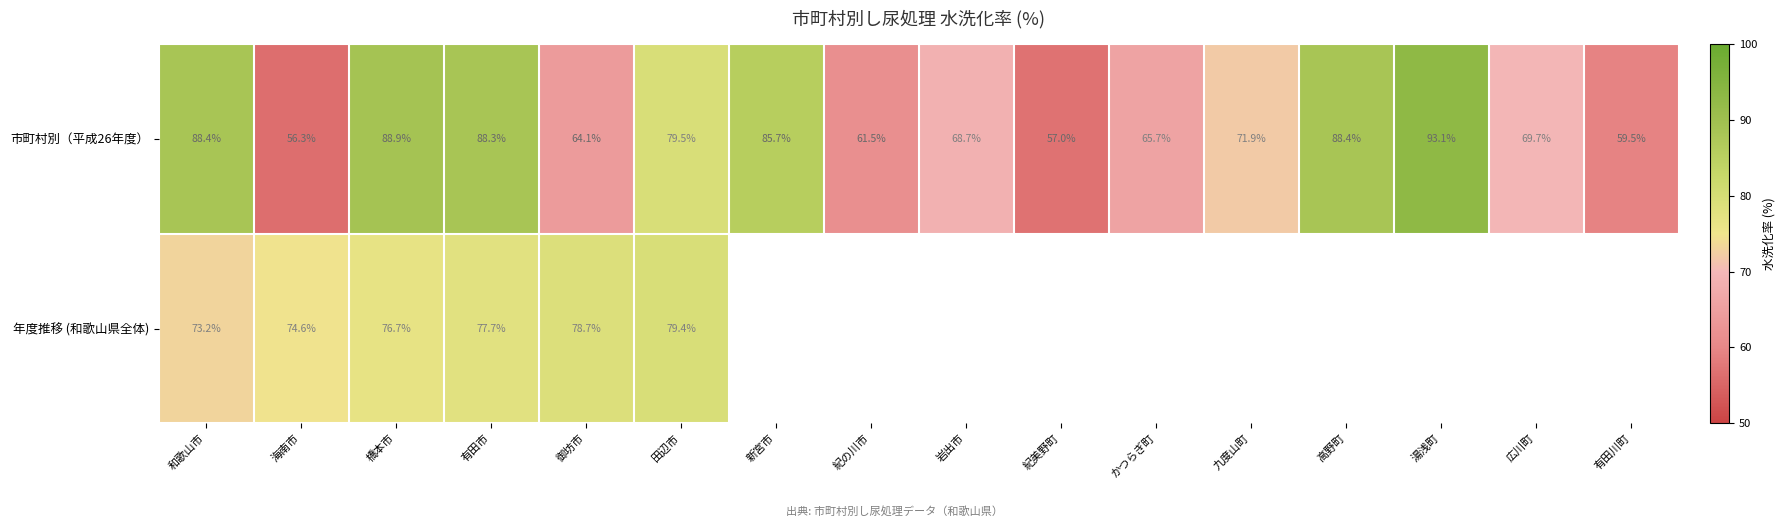

The value of 市町村別（平成26年度） at 橋本市 is 88.9. True or false?

True